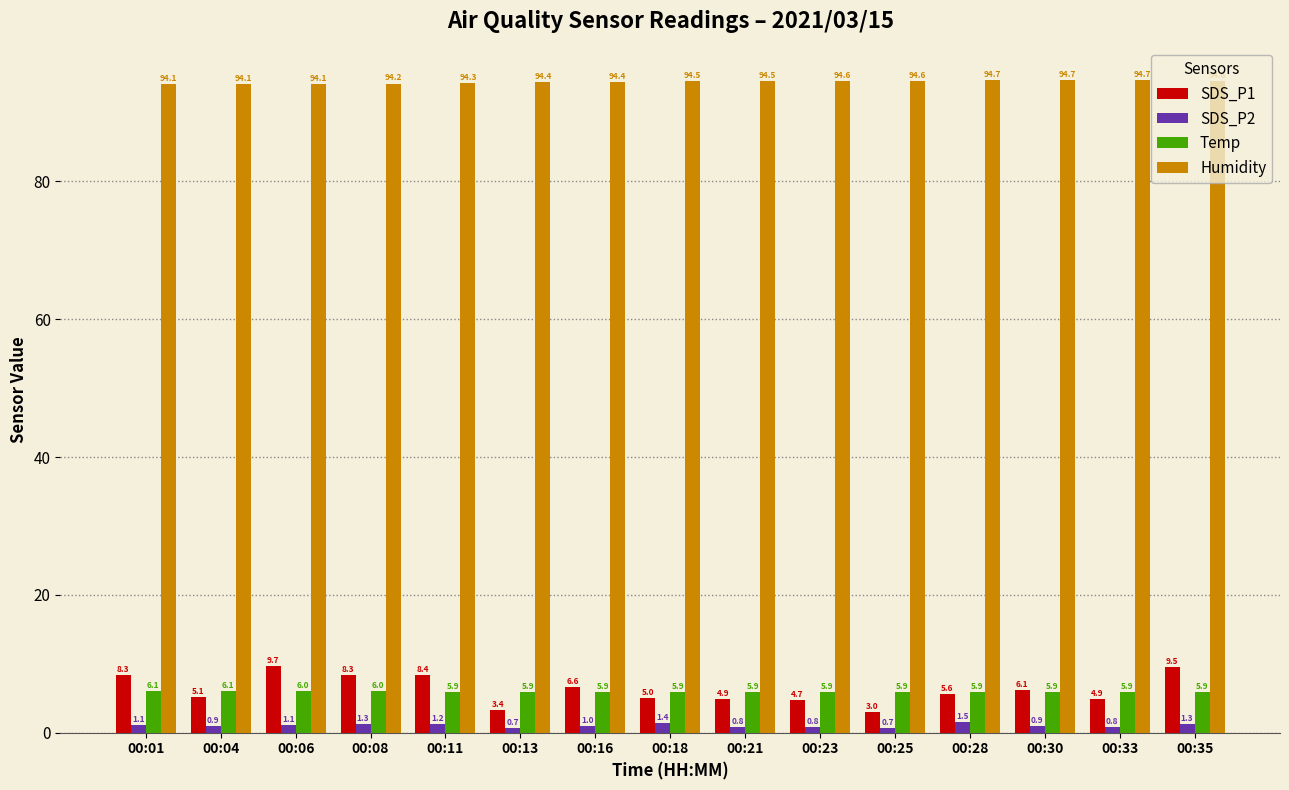

The Temp series shows 5.9 at 00:23. True or false?

True